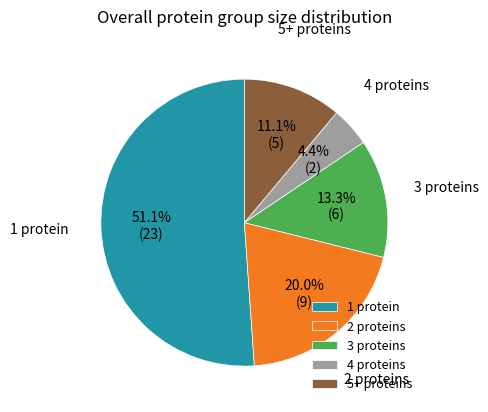

Rank the categories by value from lowest to highest.

4 proteins, 5+ proteins, 3 proteins, 2 proteins, 1 protein